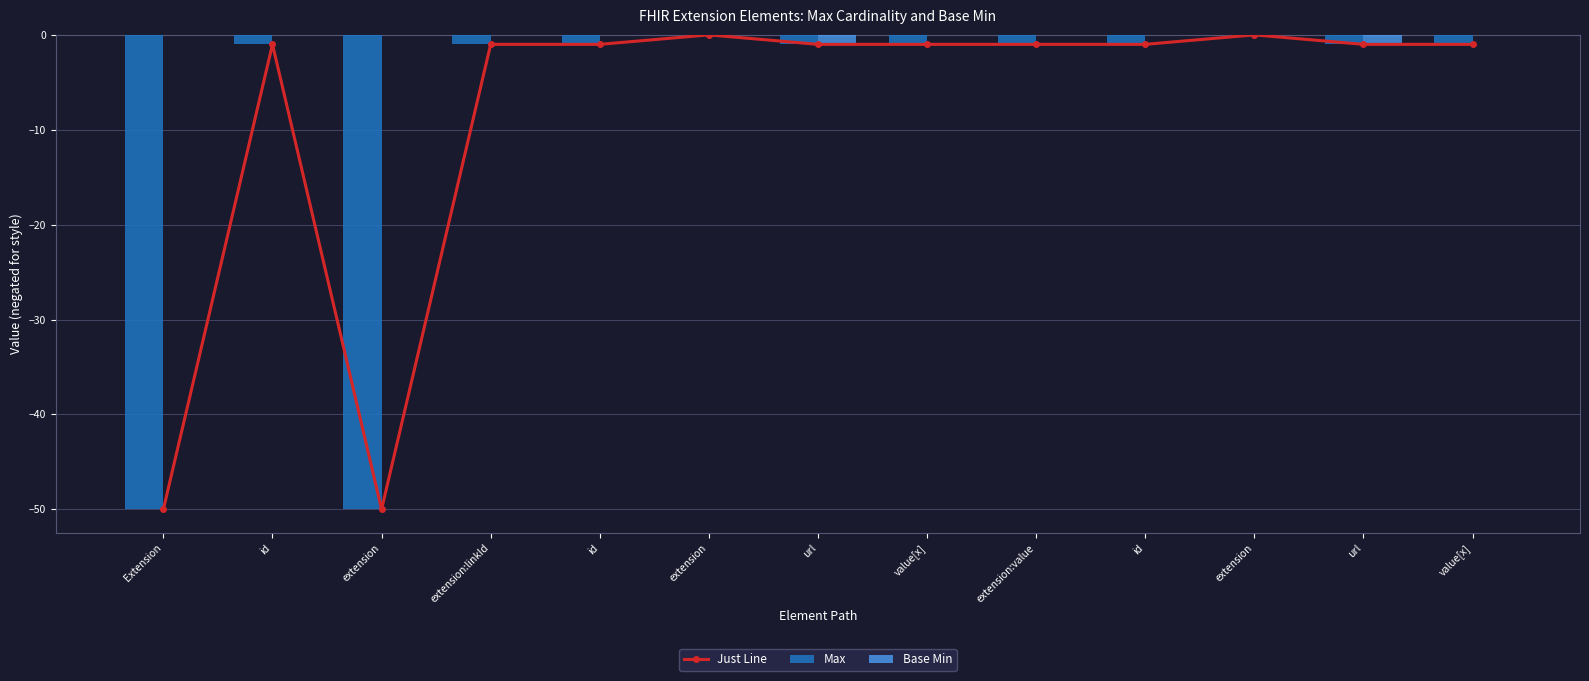

The Max series shows -2 at url. True or false?

False